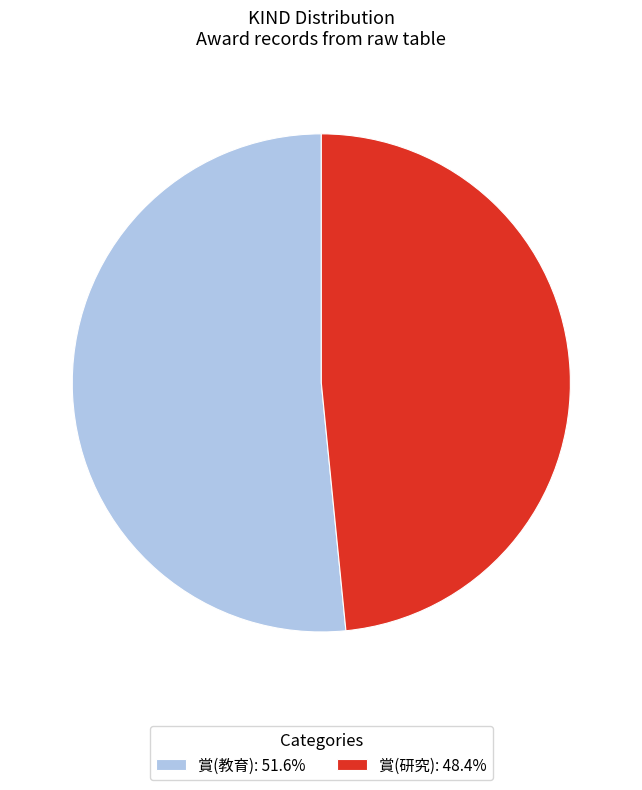

Approximately how many times larger is the value at 賞(教育): 51.6% compared to 賞(研究): 48.4%?

1.1